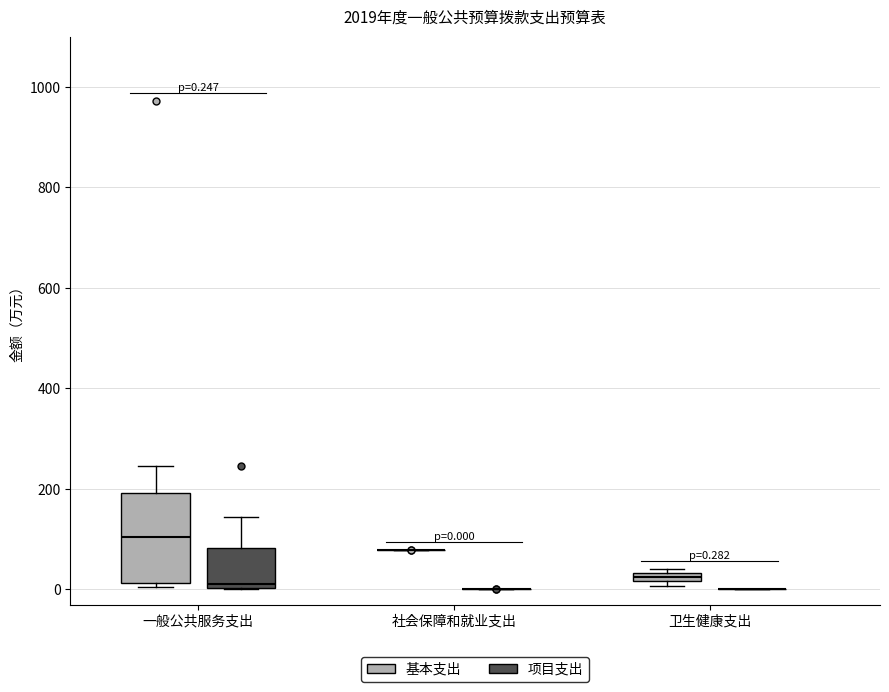

Comparing the boxes themselves (not the whiskers), which one is the tallest?

一般公共服务支出 (基本支出)